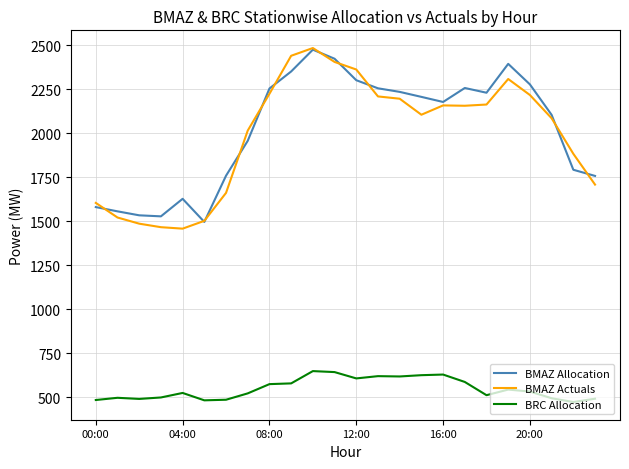

What is the minimum value for BMAZ Actuals?

1456.7